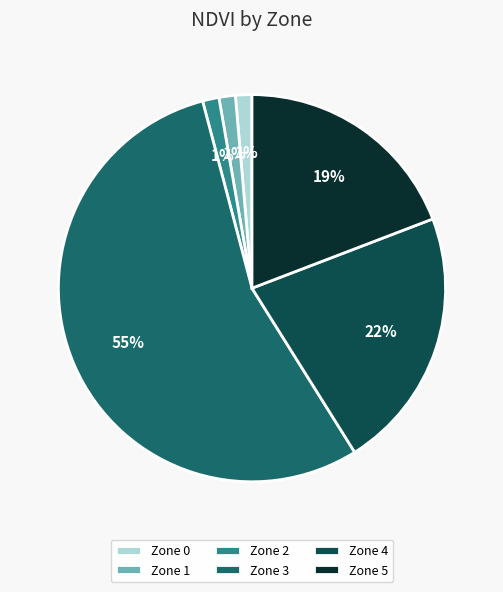

To the nearest percent, what percentage of the pie is Zone 1?

1%